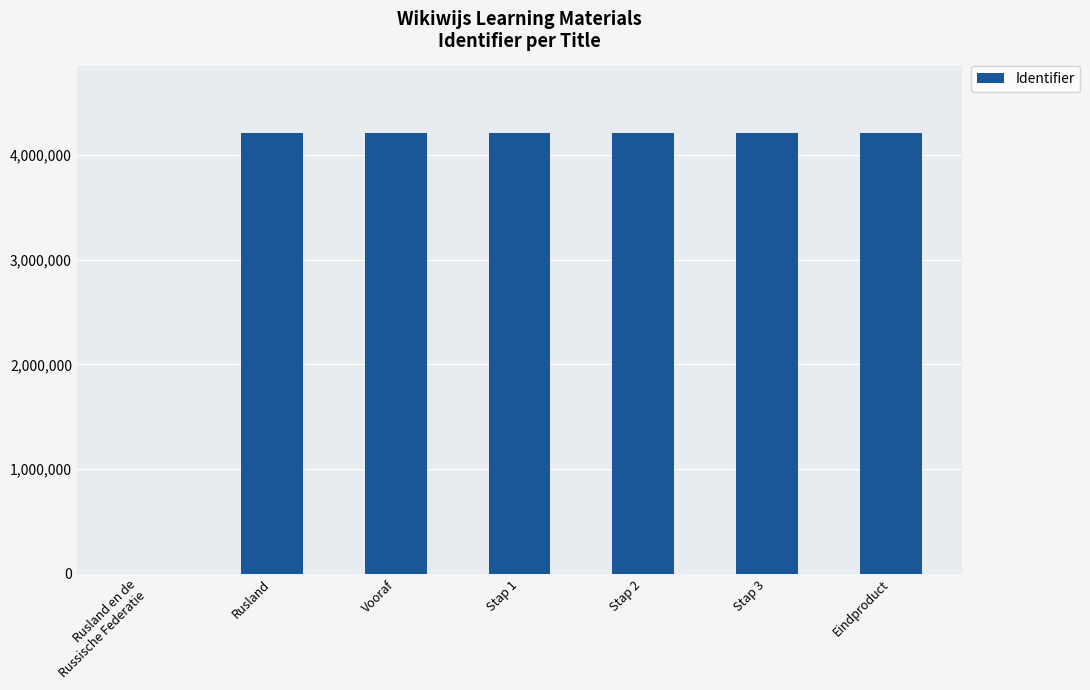

Approximately how many times larger is the value at Eindproduct compared to Stap 2?

1.0